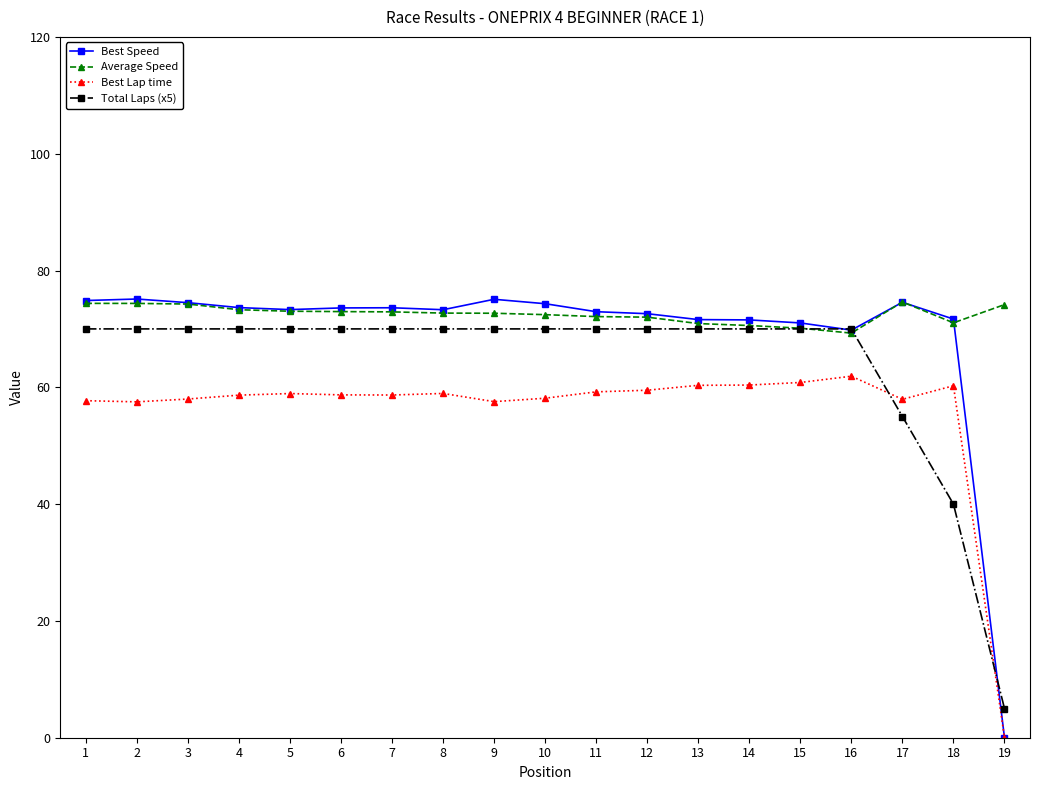

How many series are shown in this chart?

4